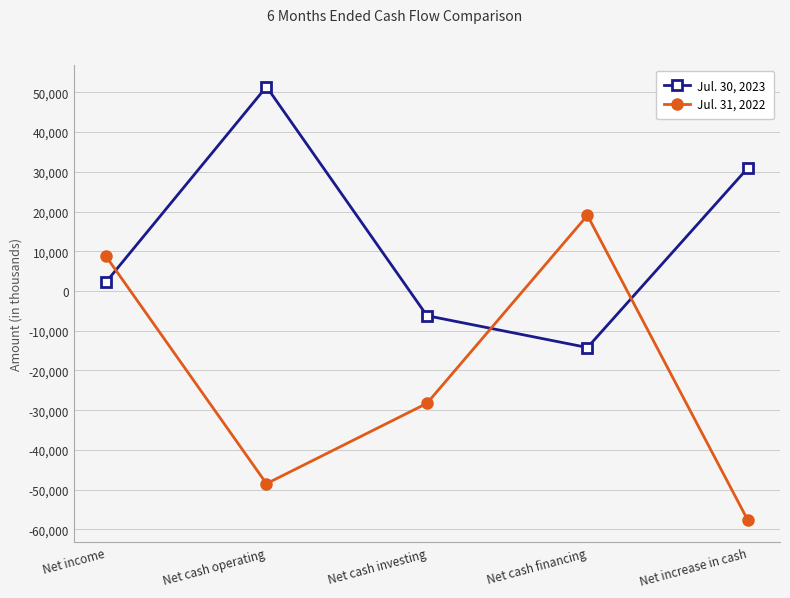

What is the sum of the Jul. 31, 2022 values at Net increase in cash and Net cash financing?

-38682